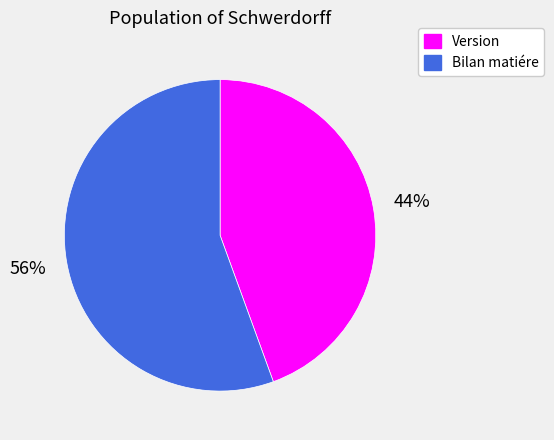

How many slices are in this pie chart?

2